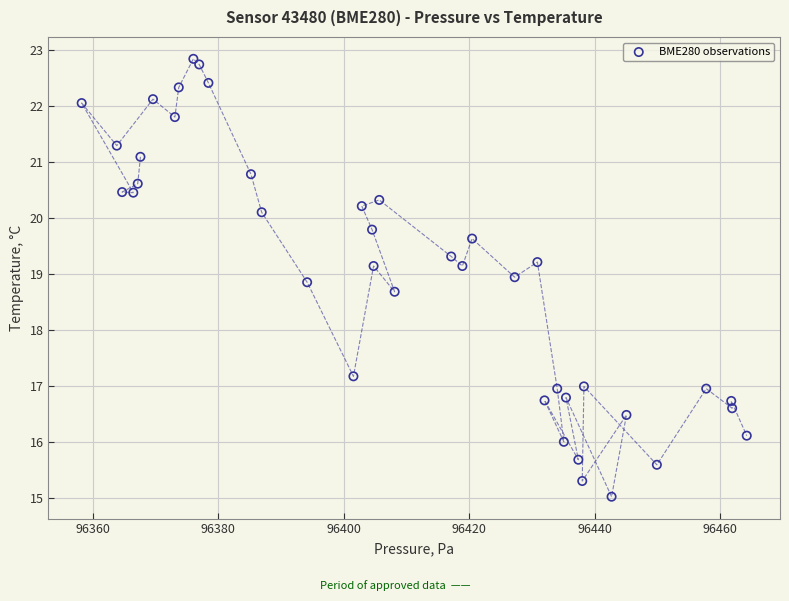

What Y value in the scatter plot is closest to 18?

18.7